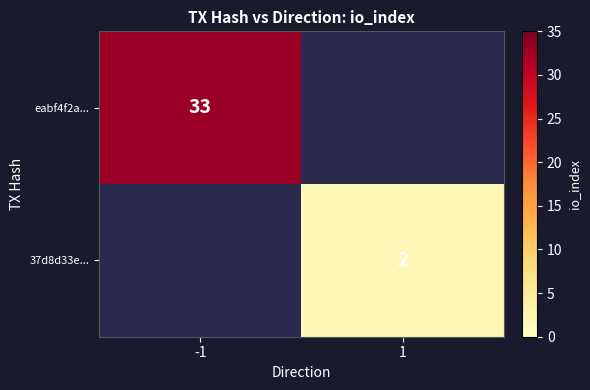

Is it true that eabf4f2a... equals 49 at -1?

False